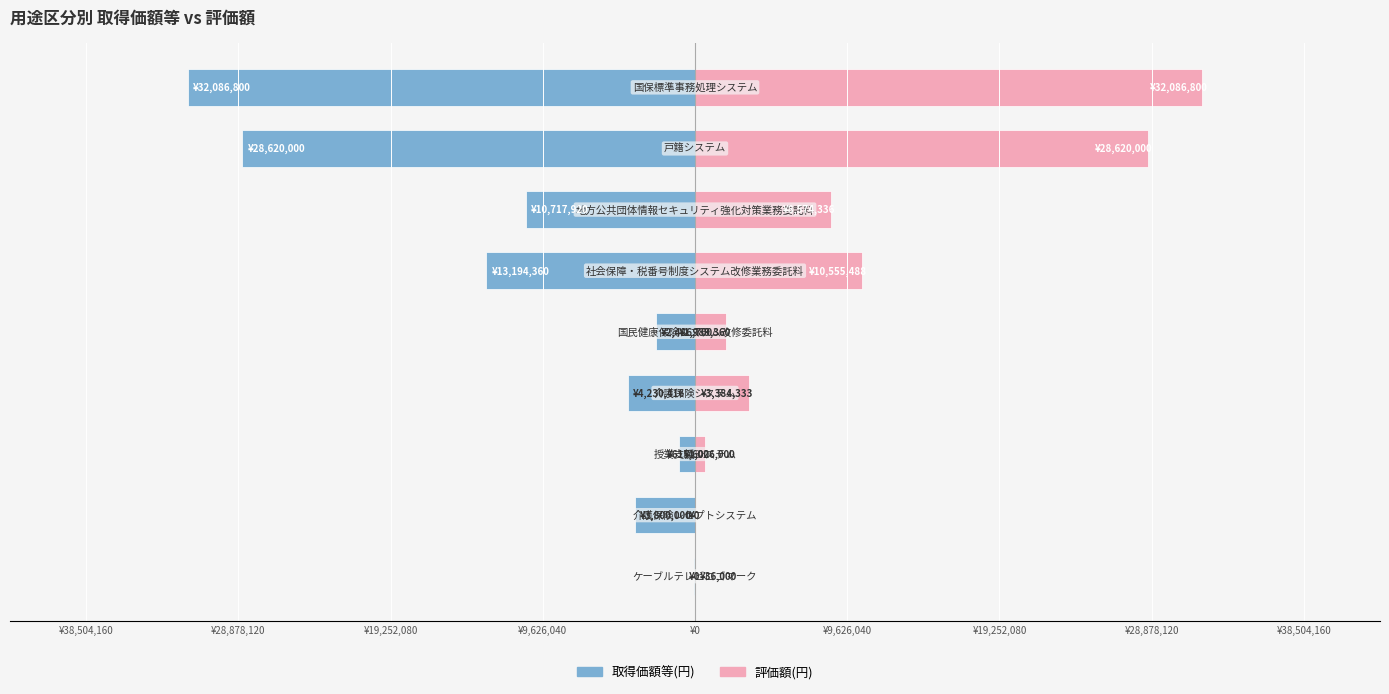

Reading left to right, transcribe all the data shown in this chart.

取得価額等(円): -36000	-3800000	-1026000	-4230416	-2486700	-13194360	-10717920	-28620000	-32086800
評価額(円): 0	0	615600	3384333	1989360	10555488	8574336	28620000	32086800